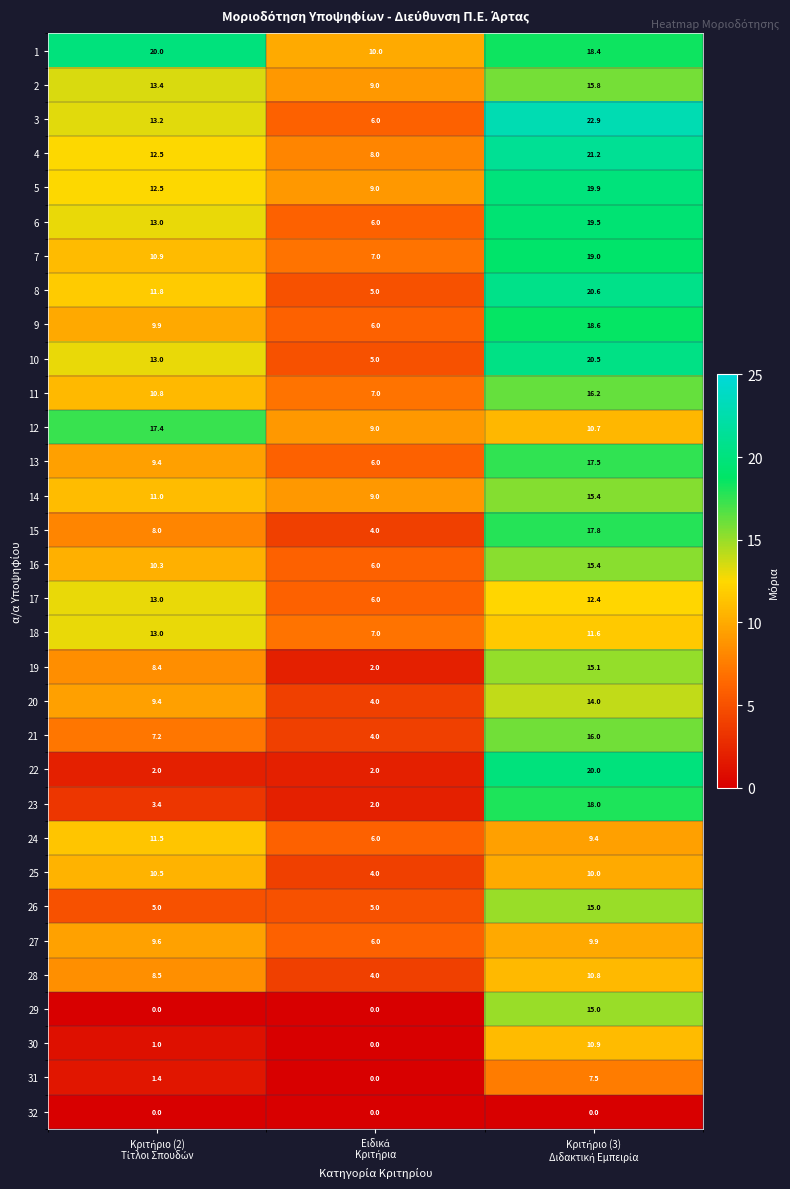

What is the highest value of the 25 series?

10.5